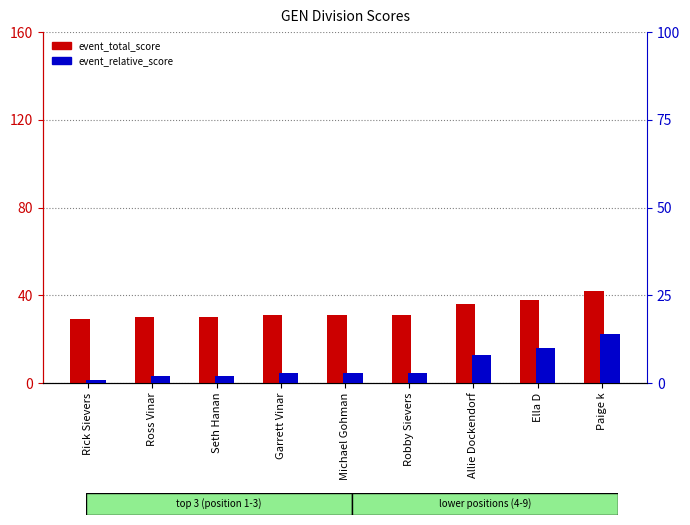

What is the sum of all event_total_score values?

298